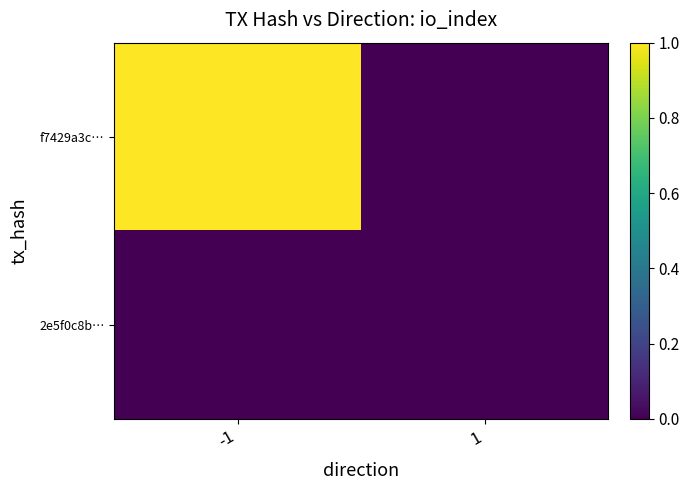

Reading left to right, extract all data points from this chart.

f7429a3c…: -1=1	1=0
2e5f0c8b…: -1=0	1=0